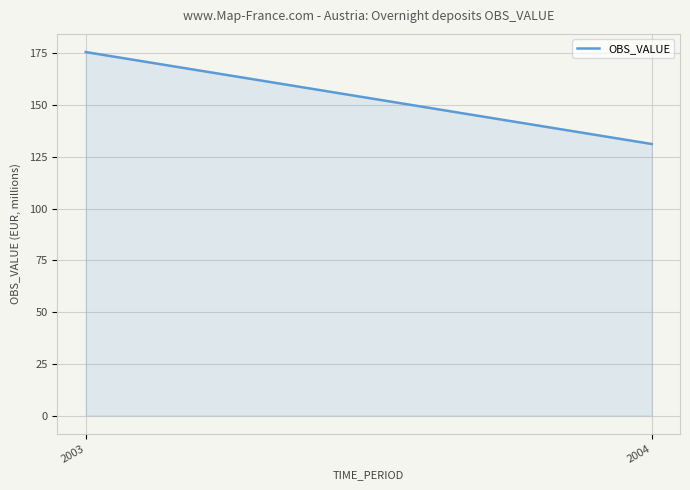

What is the sum of all values?

306.8